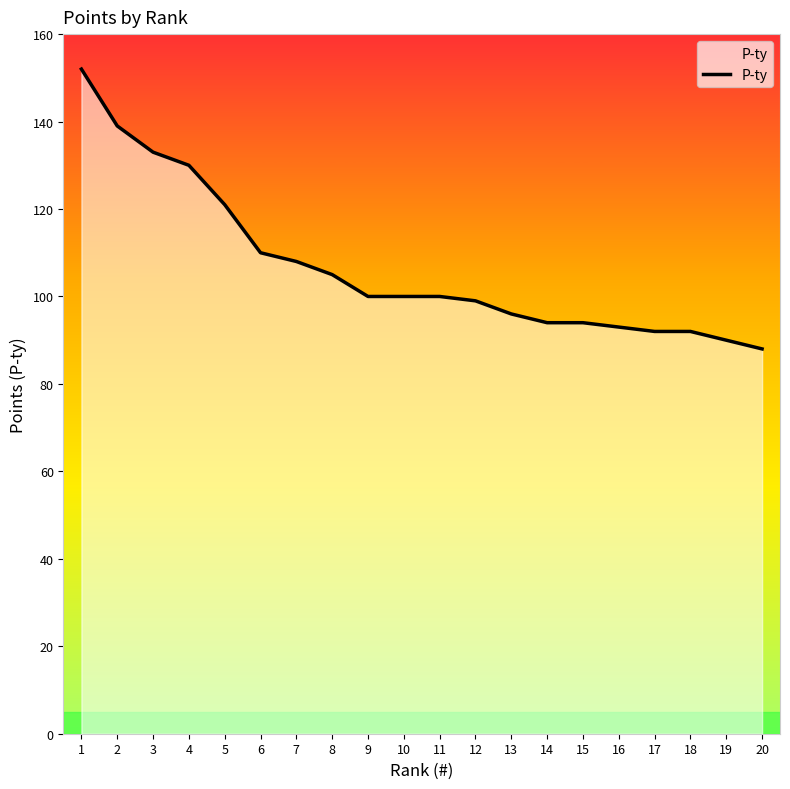

What is the difference between the maximum and minimum values?

64